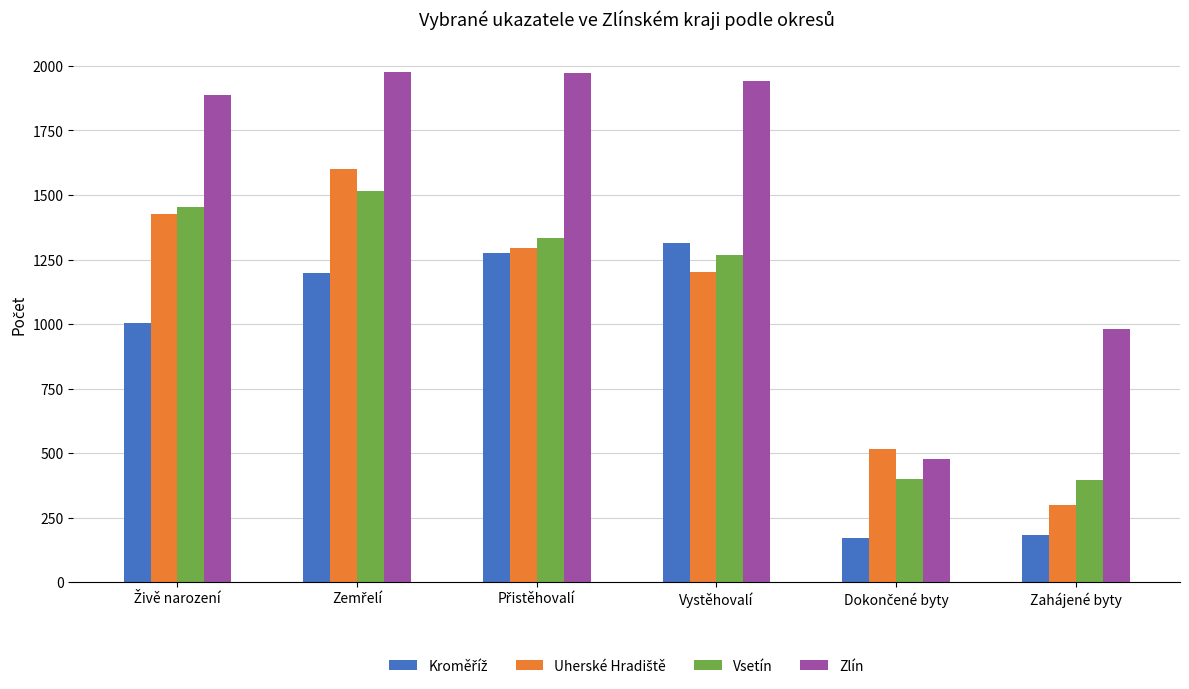

Which series has the largest total across all categories?

Zlín